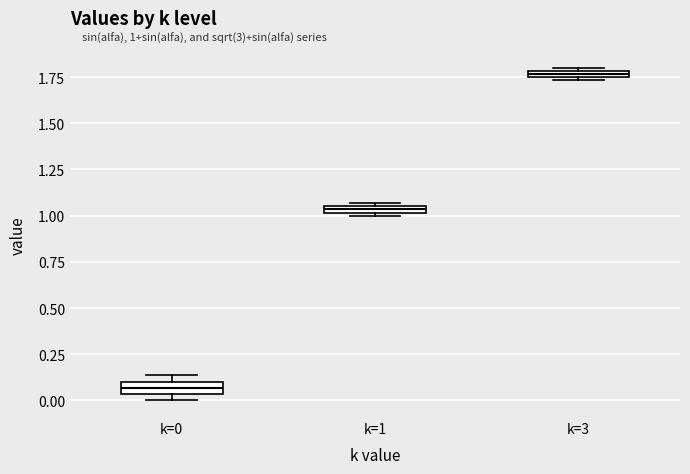

Where is the lower edge of the box for k=0 on the y-axis? The values are not printed on the chart, so give them approximately, as read against the axis.

0.05